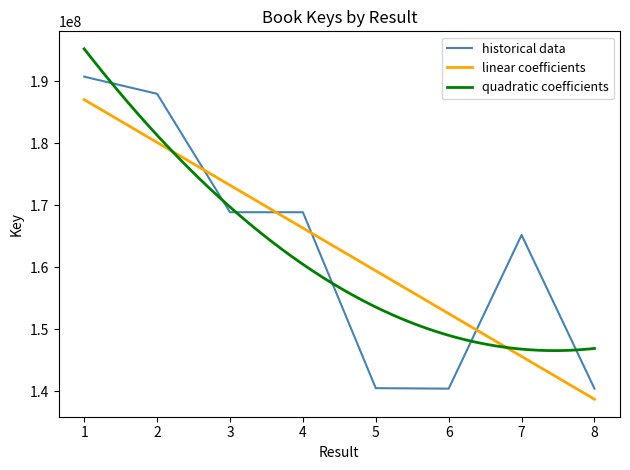

What is the difference between the maximum and minimum values?

50277863